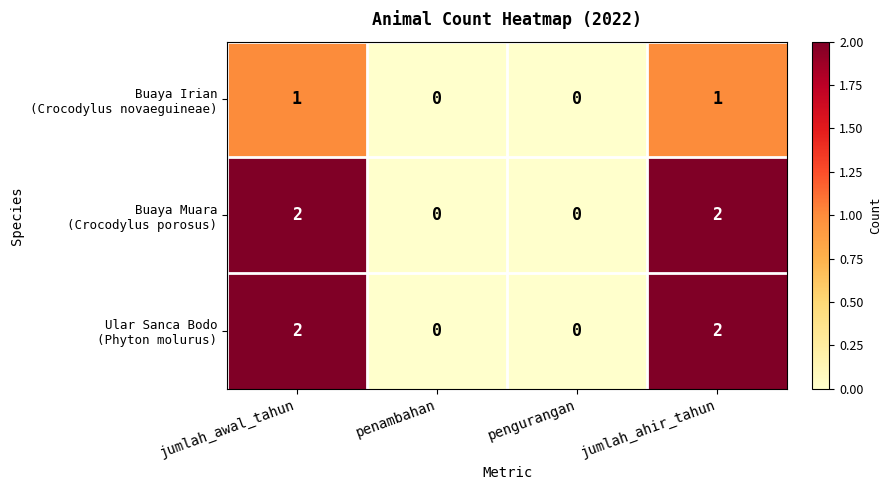

What is the total value across all series at jumlah_ahir_tahun?

5